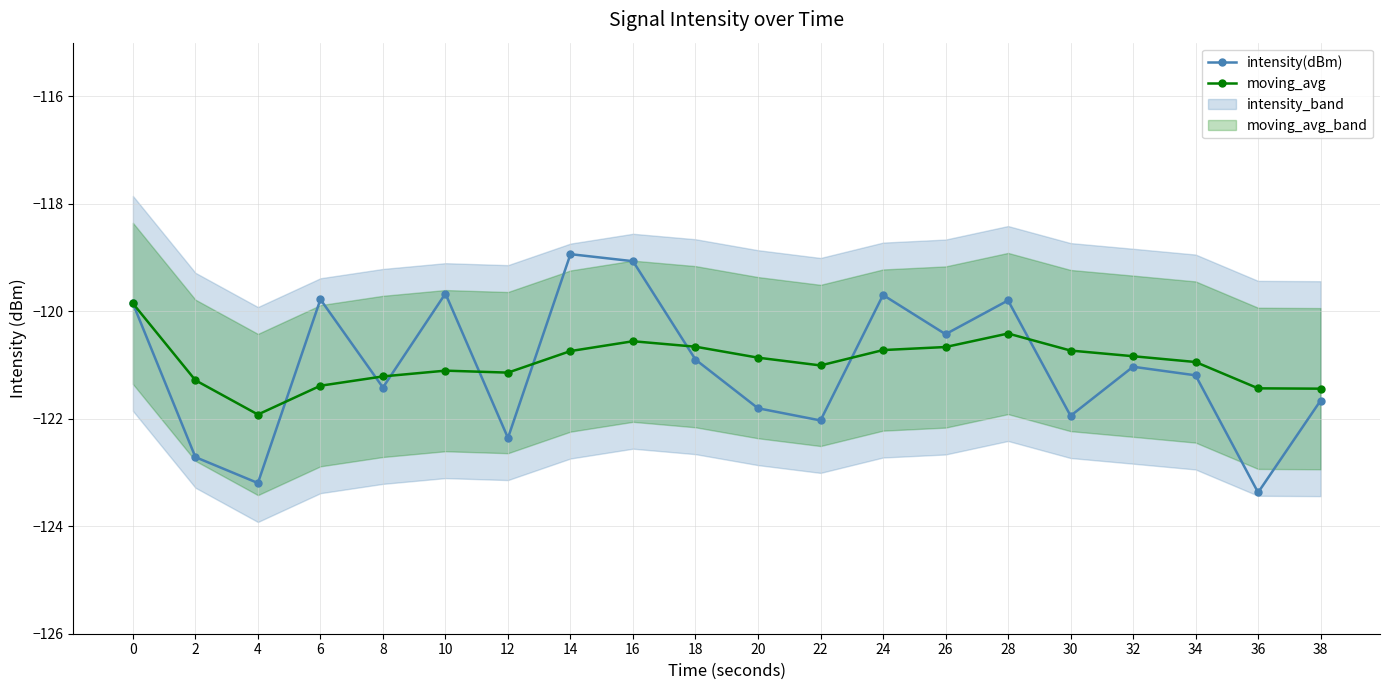

Which series has the largest total across all categories?

moving_avg